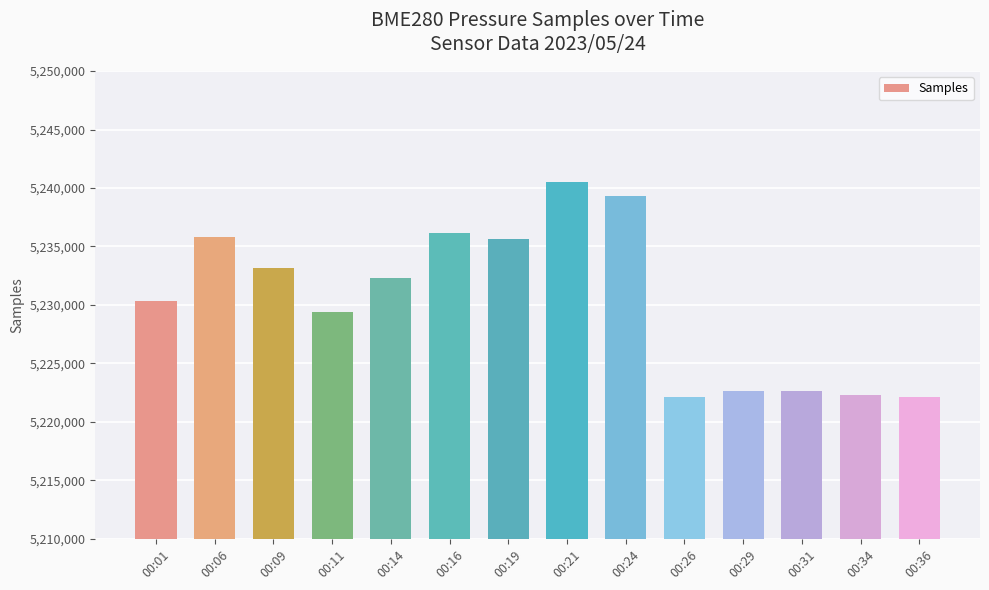

The chart shows a value of 2200426 at 00:01. True or false?

False